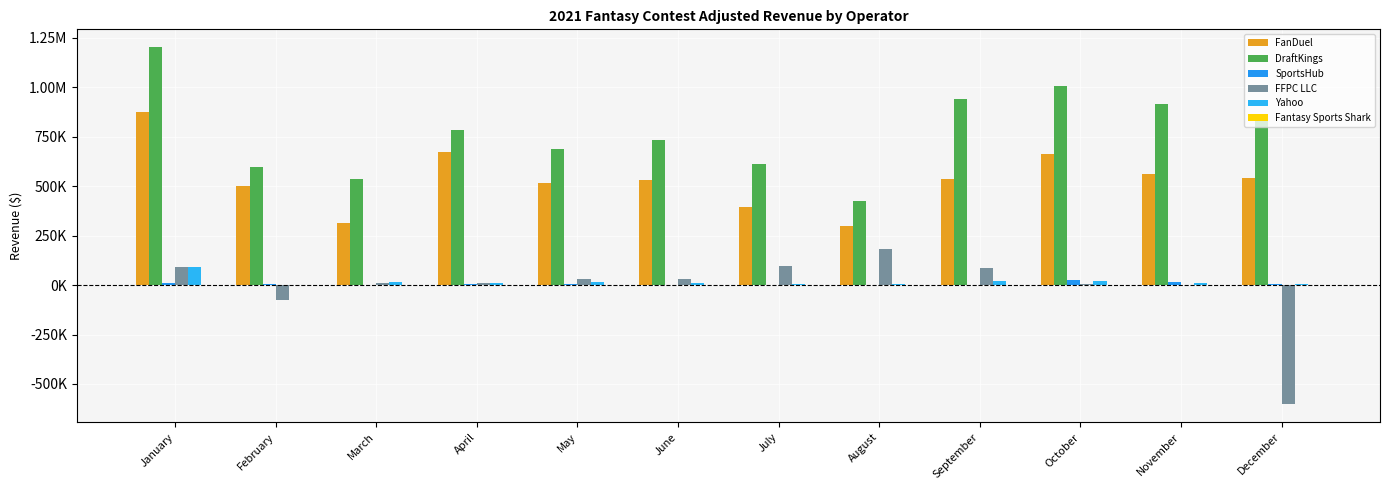

What is the value of the SportsHub bar at the 10th from the left?

25417.8